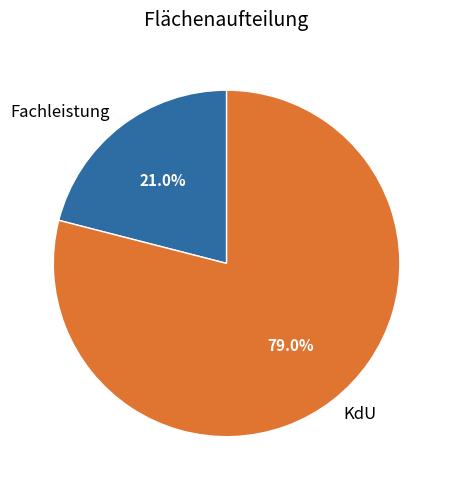

Which has a higher value, Fachleistung or KdU?

KdU